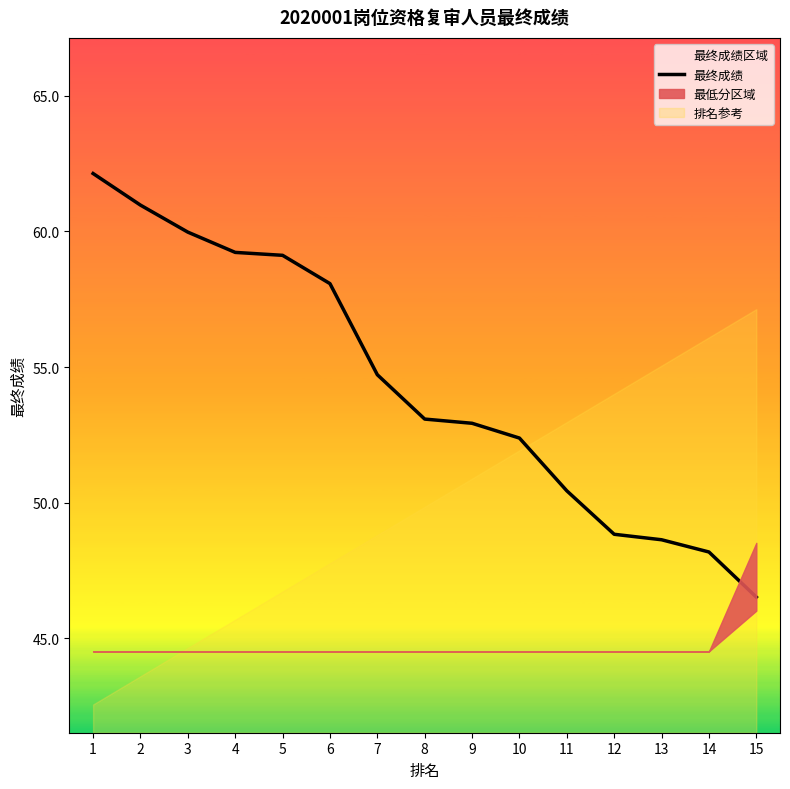

What is the sum of the values at 4 and 6?

117.3